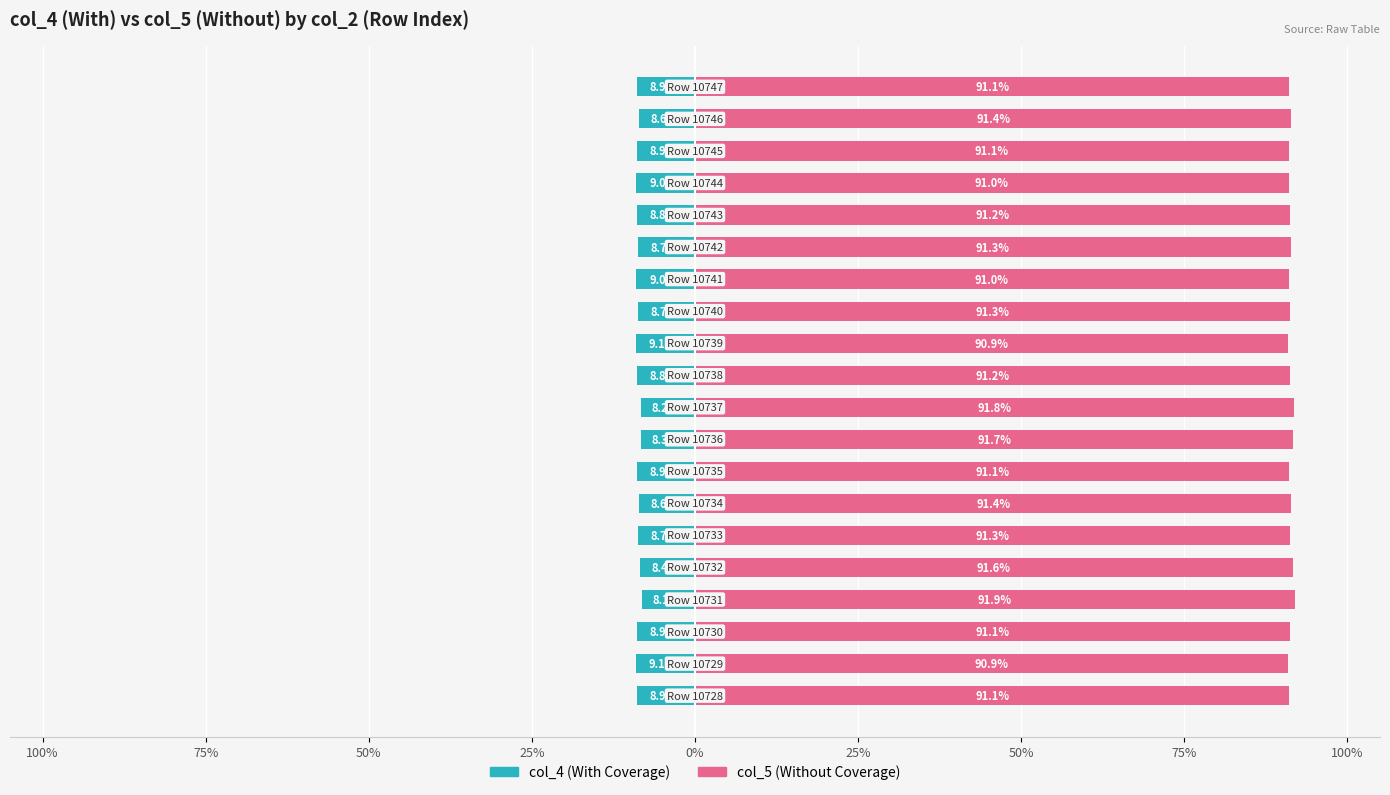

Rank the series by their average value, from highest to lowest.

col_5 (Without Coverage), col_4 (With Coverage)